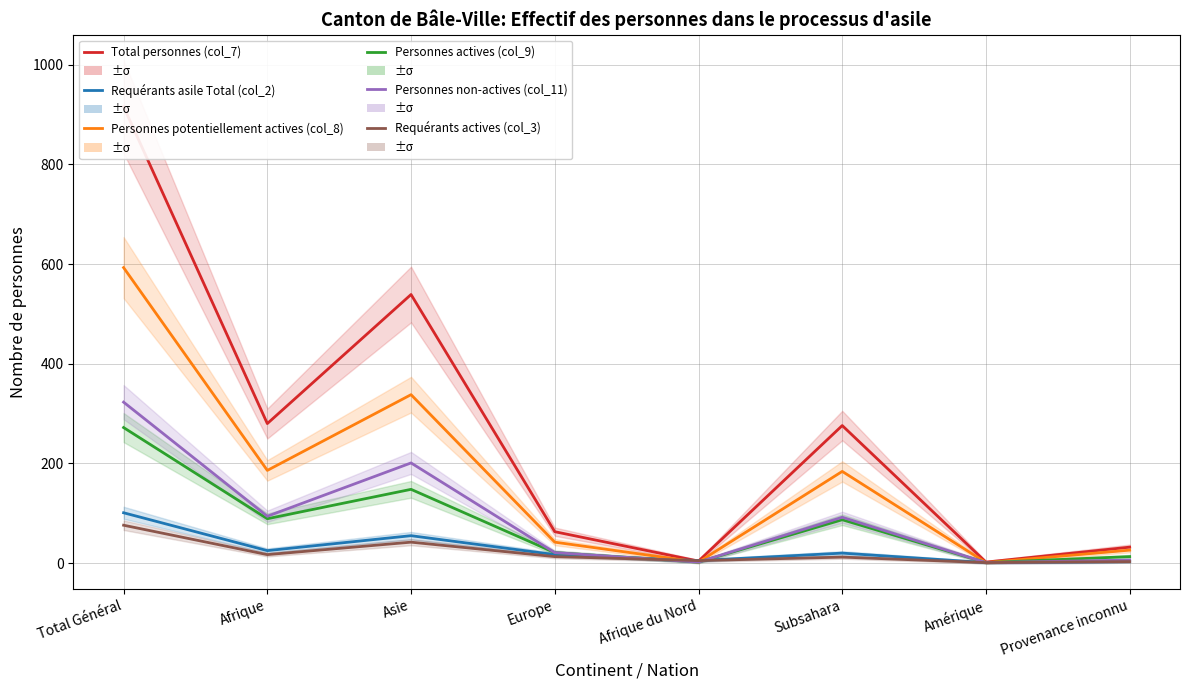

Rank the series by their maximum value, from lowest to highest.

Requérants actives (col_3), Requérants asile Total (col_2), Personnes actives (col_9), Personnes non-actives (col_11), Personnes potentiellement actives (col_8), Total personnes (col_7)